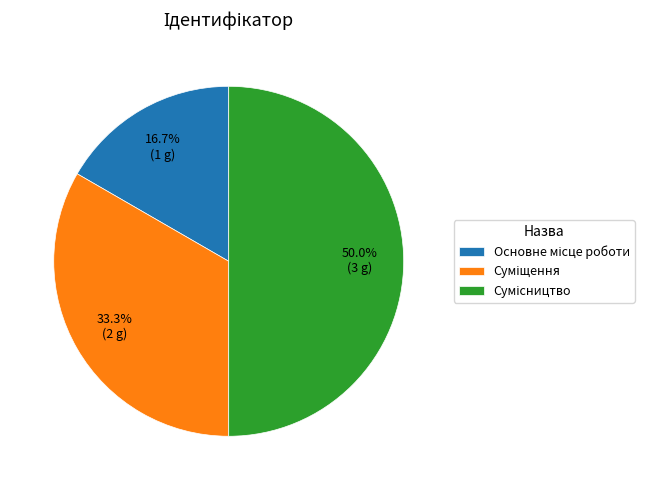

Is there any slice that represents more than half of the pie?

No